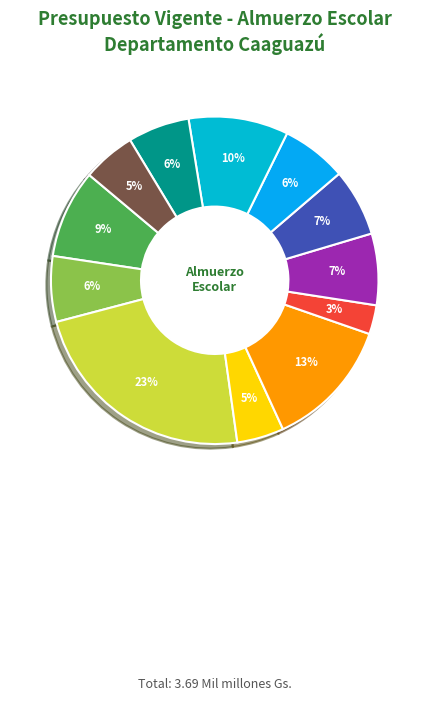

Count the number of slices in the pie.

12